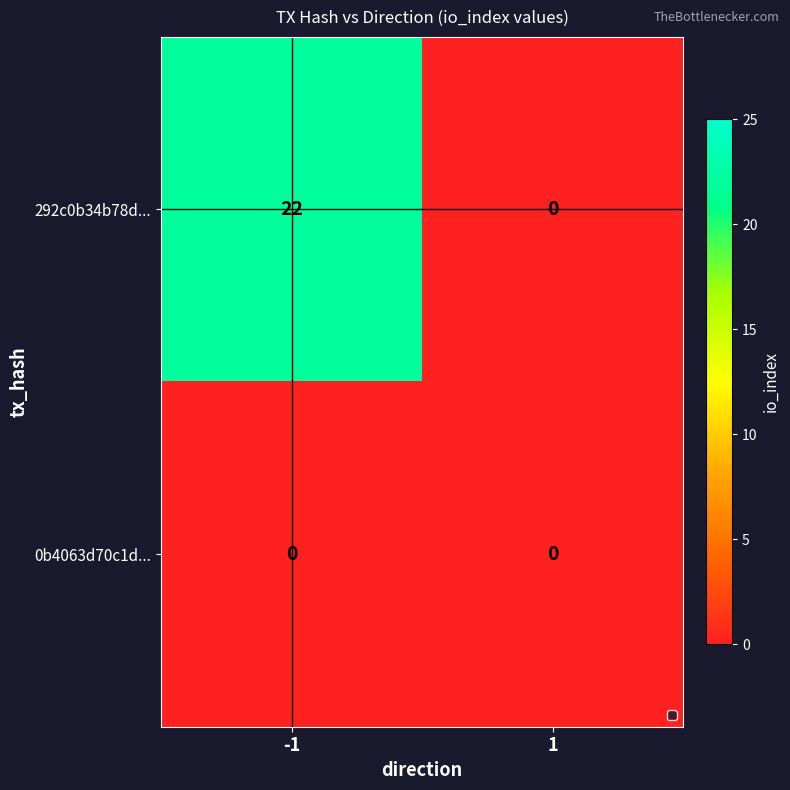

Which series has the largest total across all categories?

292c0b34b78d...